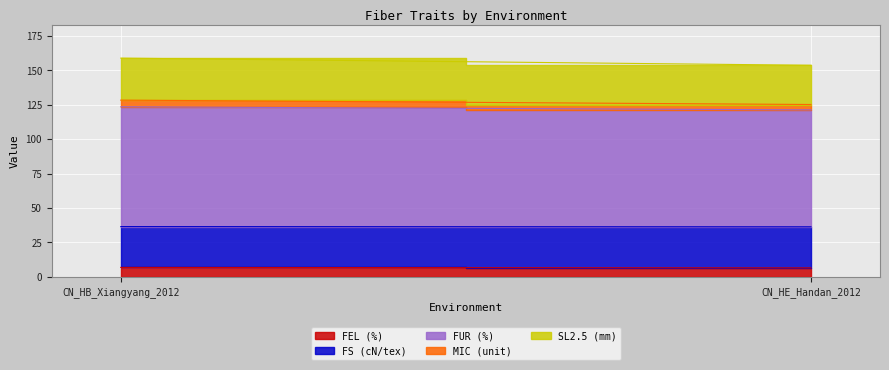

How many lines are shown in the chart?

5